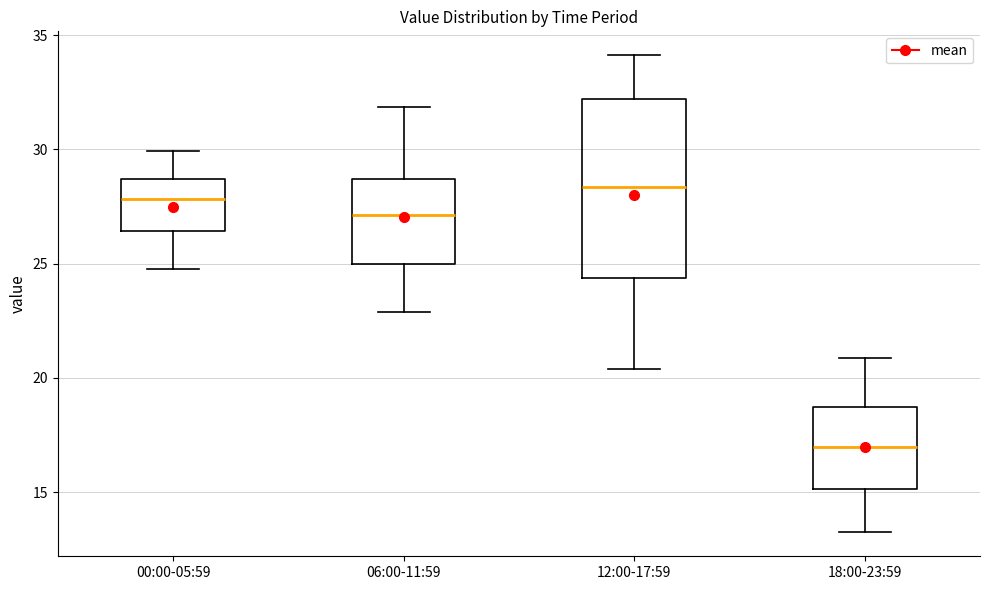

Where does the upper whisker of the box for 00:00-05:59 end on the y-axis? The values are not printed on the chart, so give them approximately, as read against the axis.

30.0